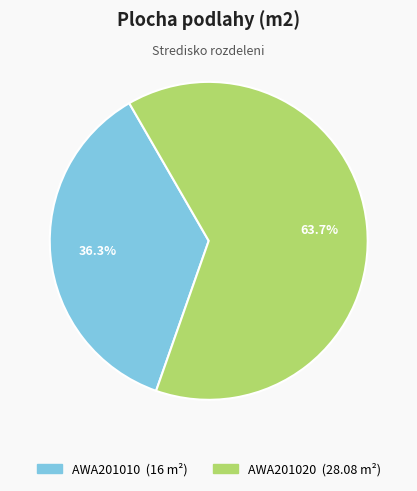

To the nearest percent, what portion does AWA201010 represent?

36%